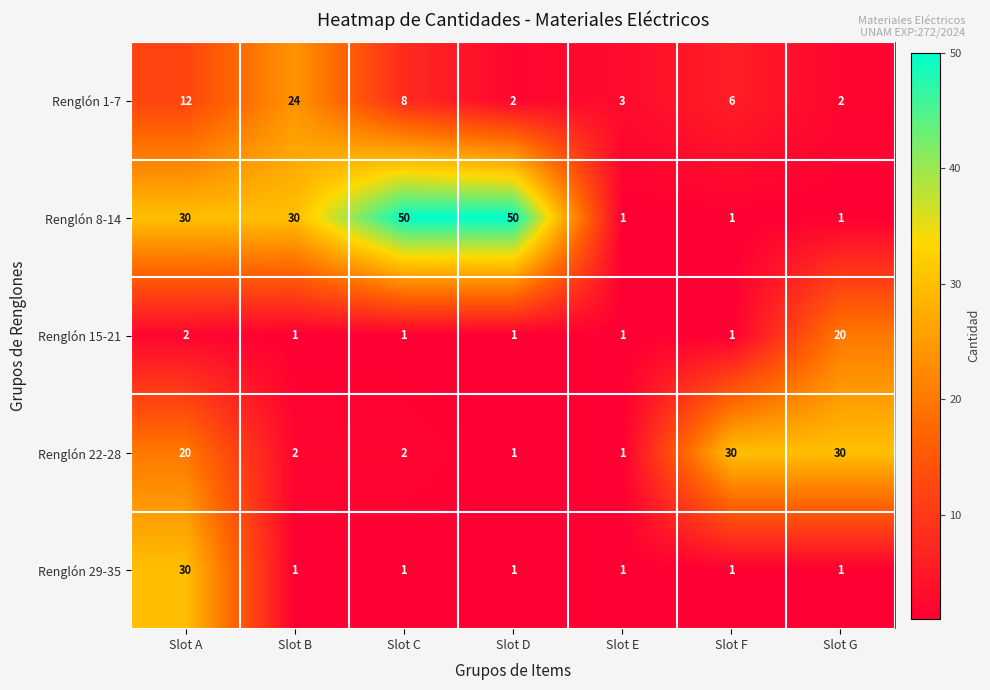

What is the highest value of the Renglón 29-35 series?

30